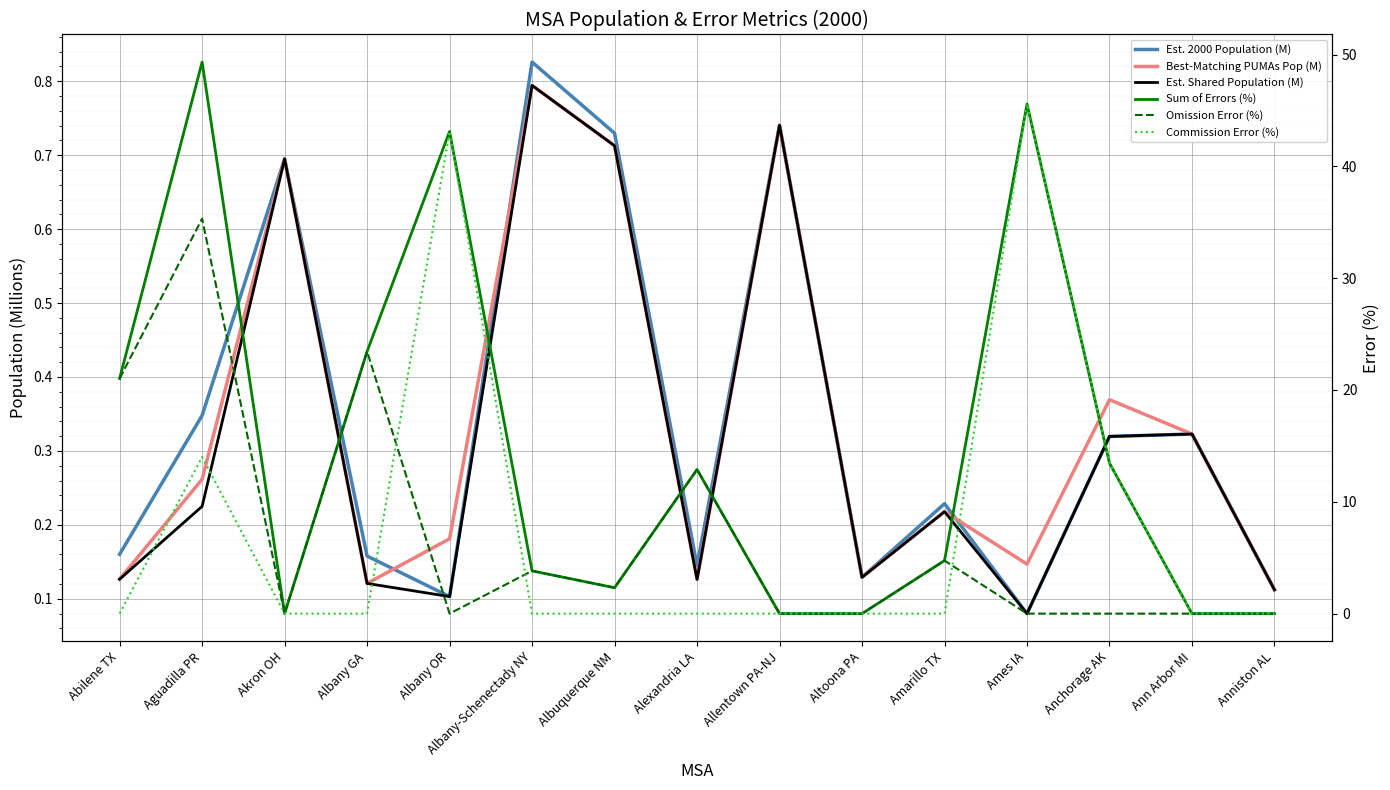

How many interior local valleys does the Est. Shared Population (M) series have?

4